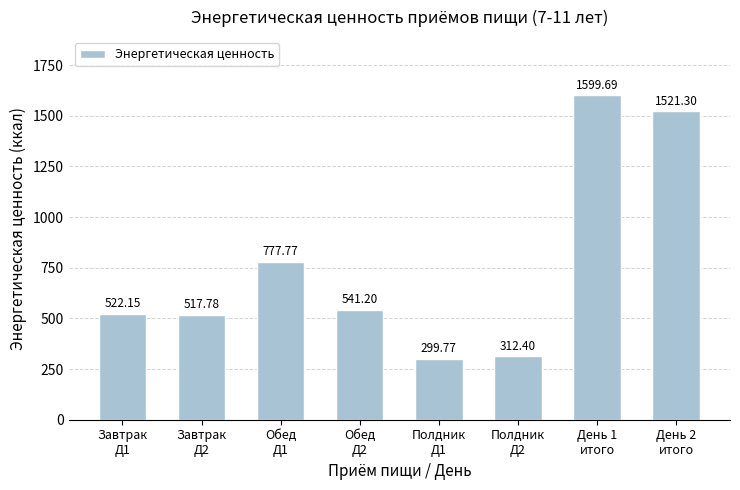

True or false: the data shows 541.2 at Обед
Д2.

True